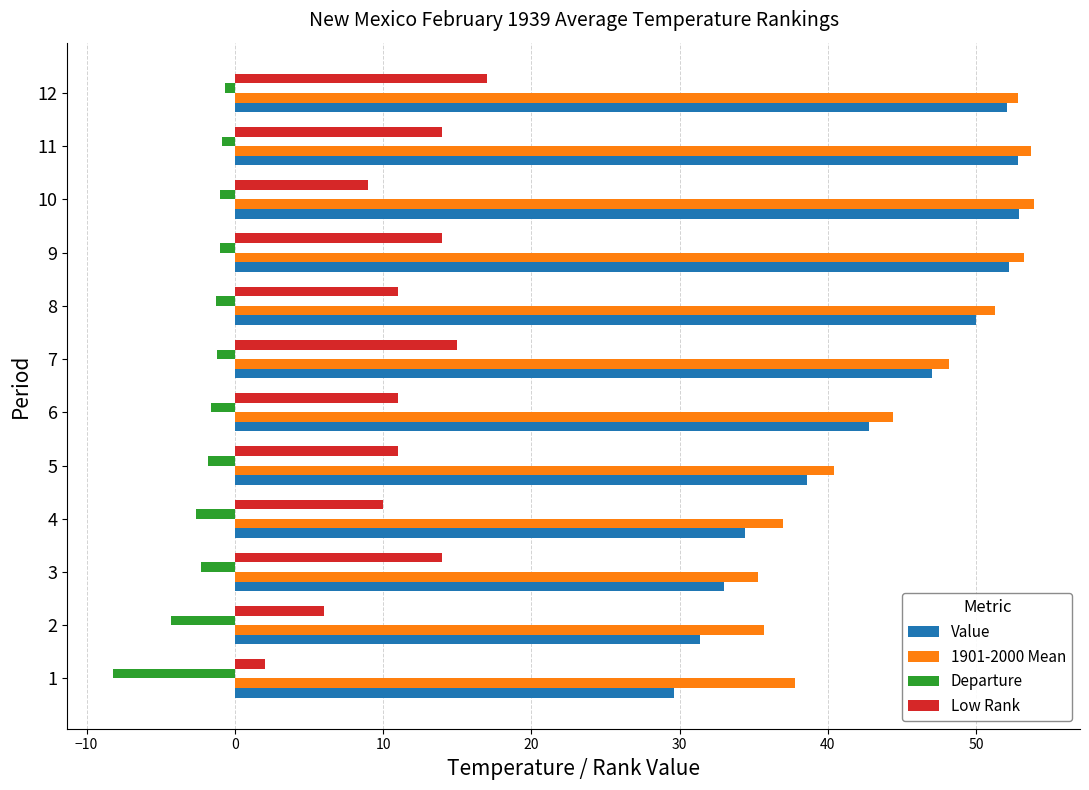

Is the value of 1901-2000 Mean at 5 greater than the value of Value at 4?

Yes